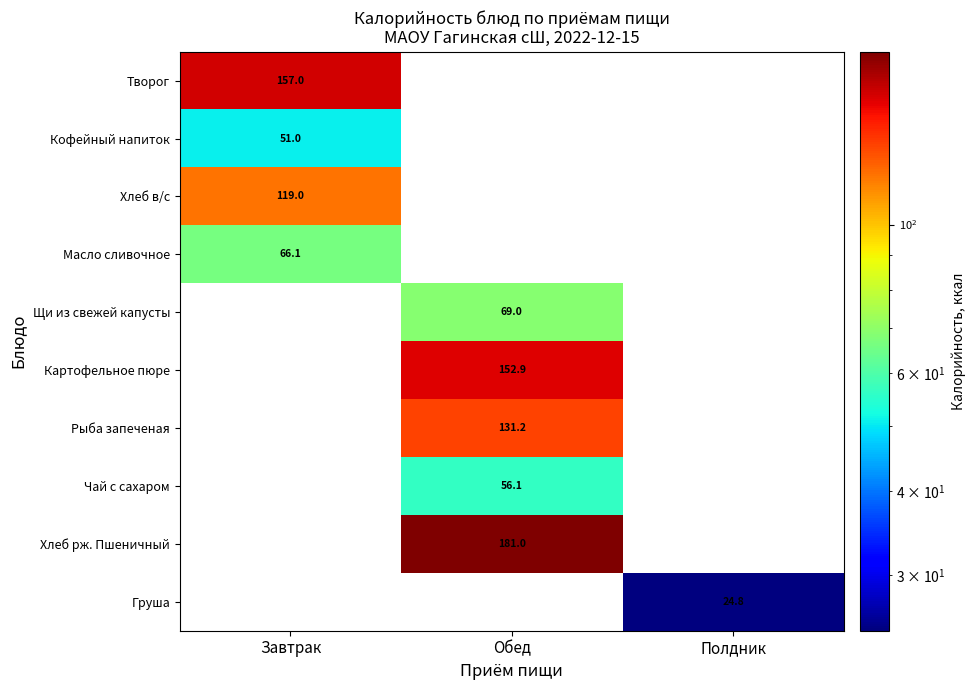

The value of Рыба запеченая at Обед is 56.8. True or false?

False